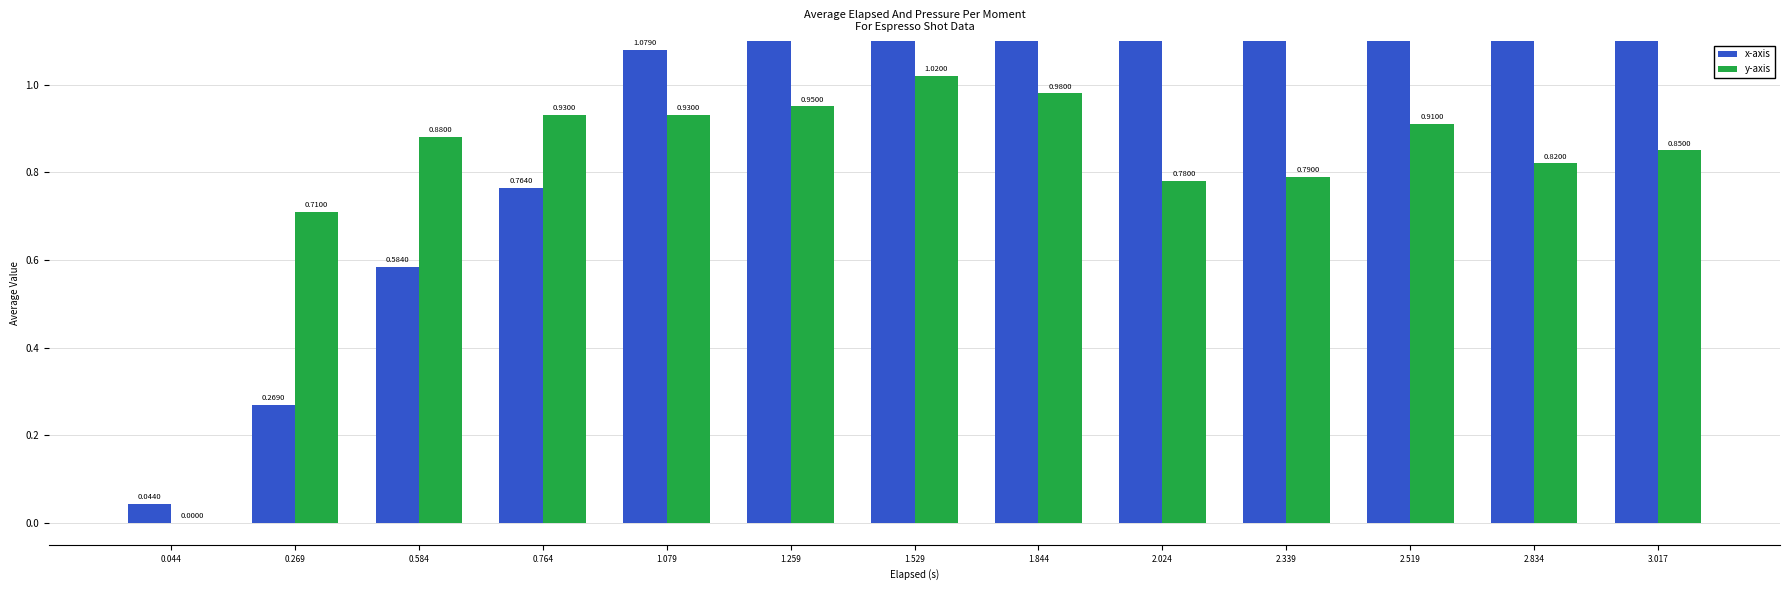

How many series are shown in this chart?

2